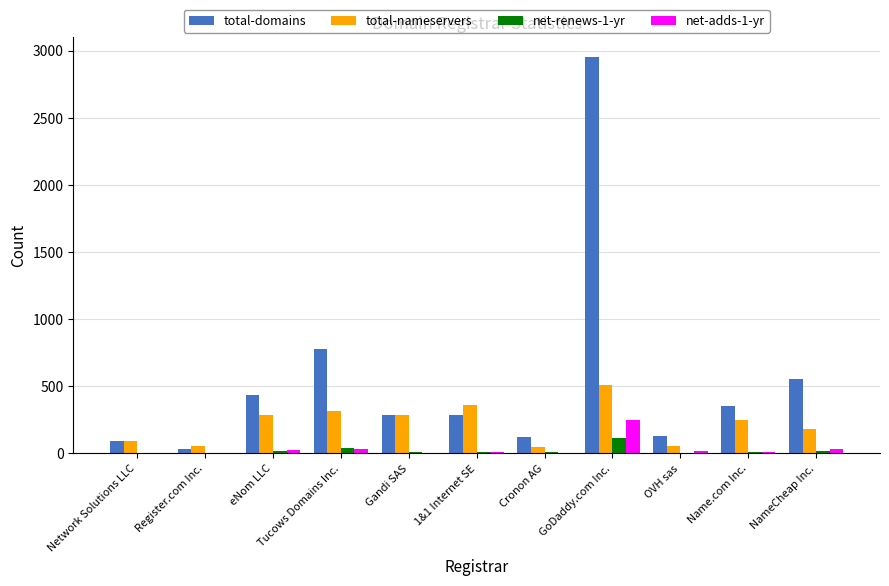

True or false: total-domains has a value of 209 at eNom LLC.

False